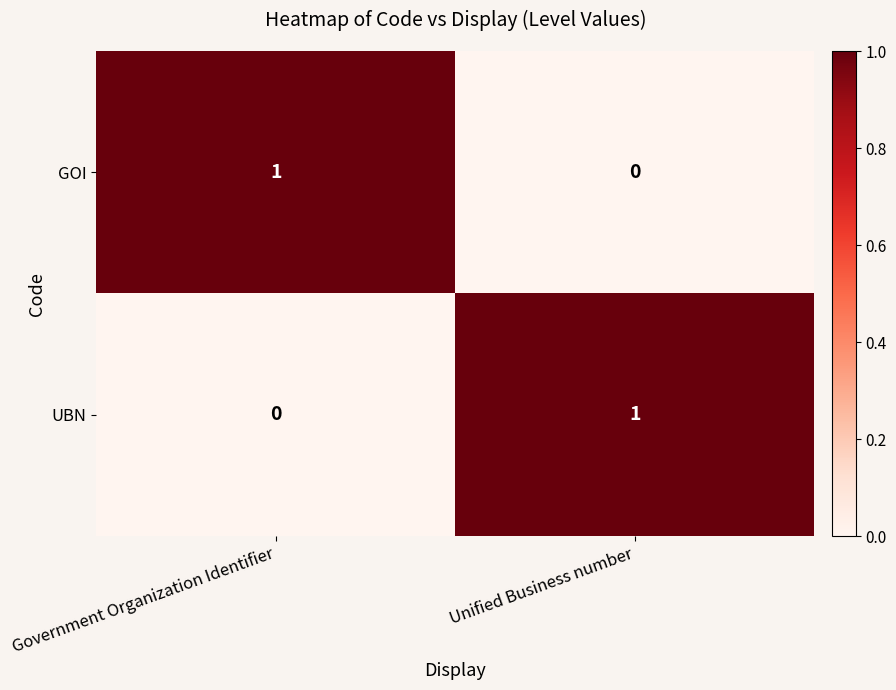

What is the total value across all series at Unified Business number?

1